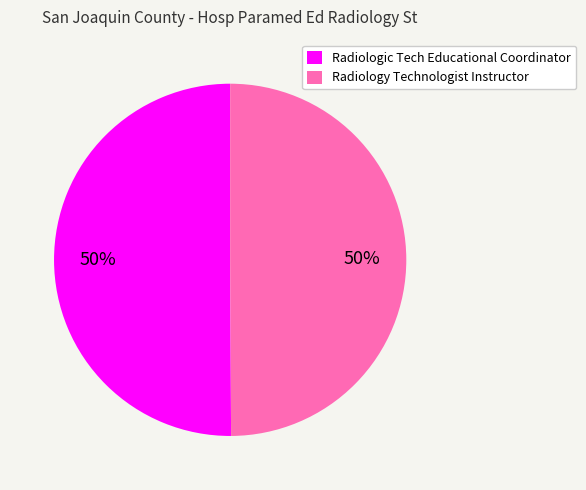

What is the ratio of the value at Radiologic Tech Educational Coordinator to the value at Radiology Technologist Instructor?

1.0